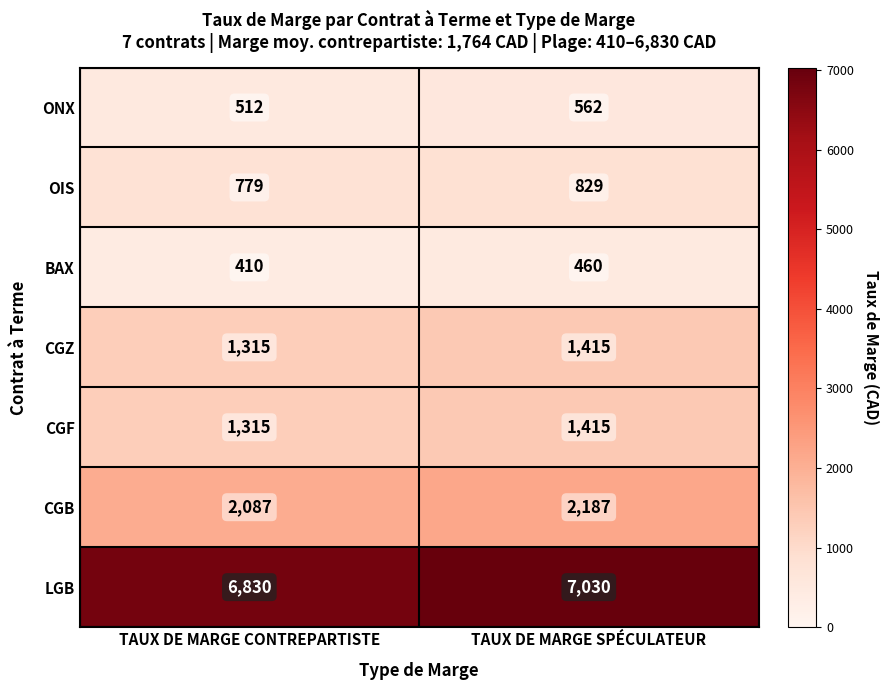

The value of OIS at TAUX DE MARGE SPÉCULATEUR is 829. True or false?

True